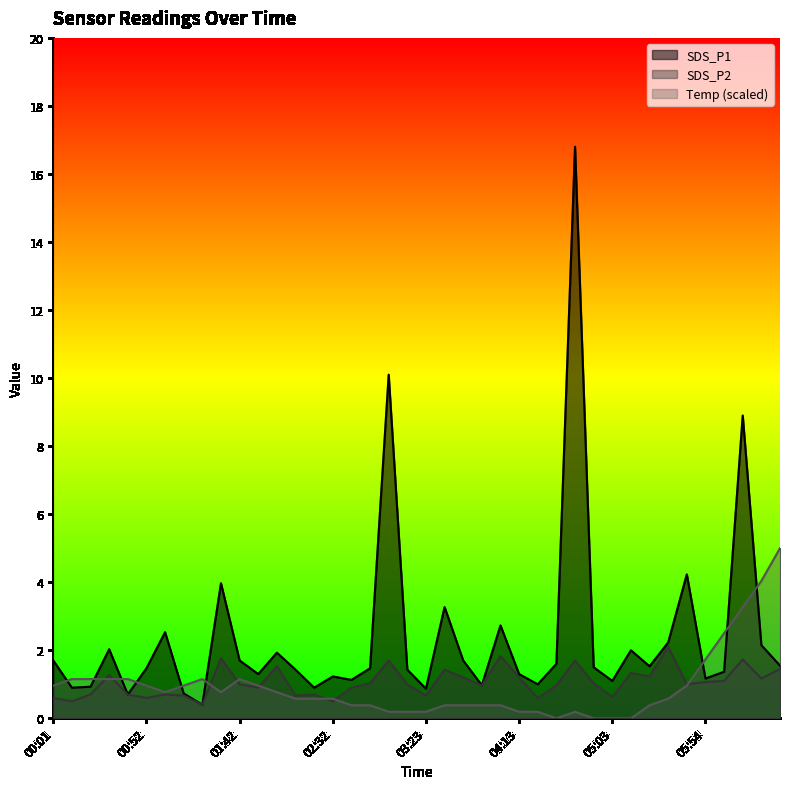

What is the maximum value shown in the chart?

16.8